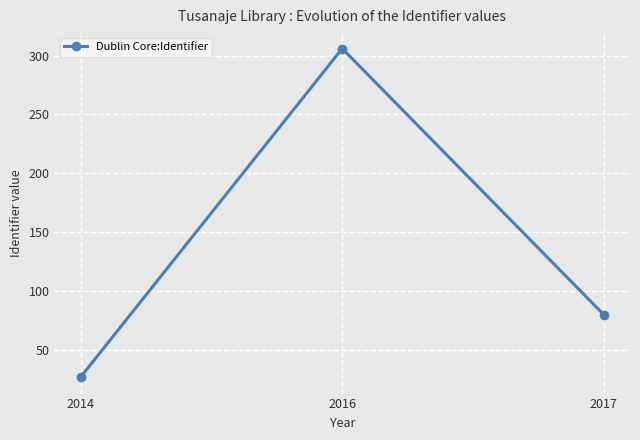

Reading left to right, what are all the values shown in this chart?

2014=27	2016=306	2017=80